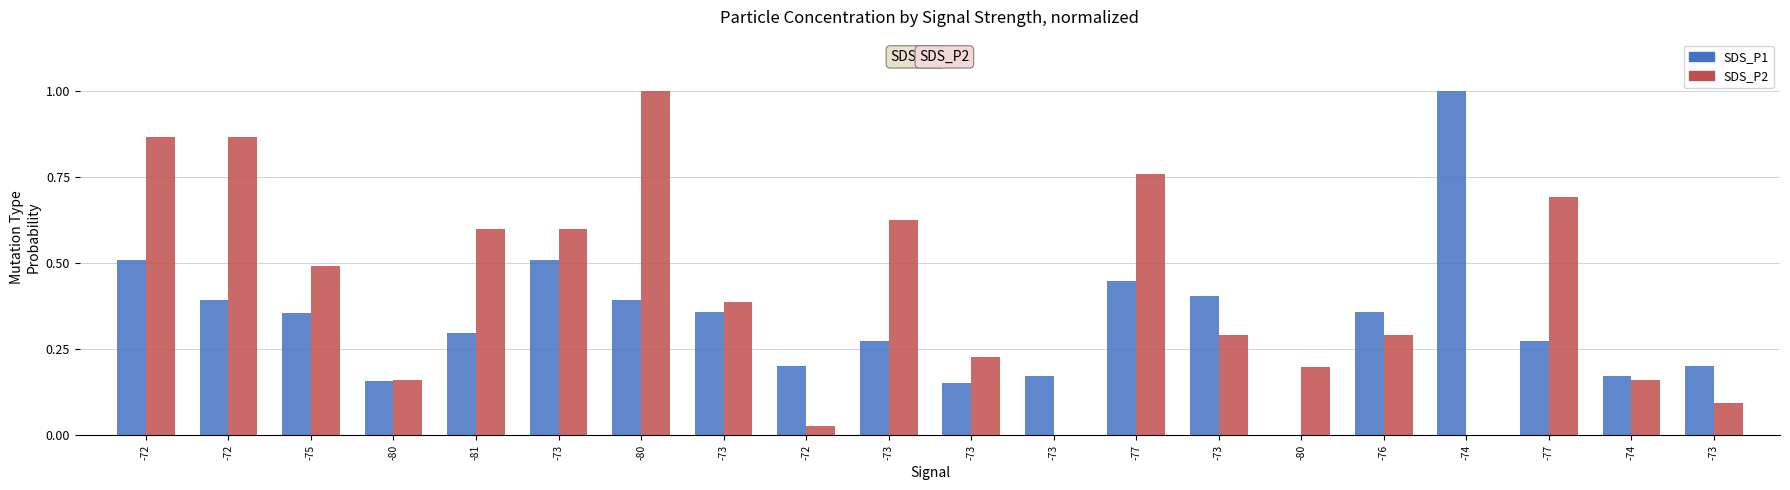

Does the chart contain stacked bars?

No